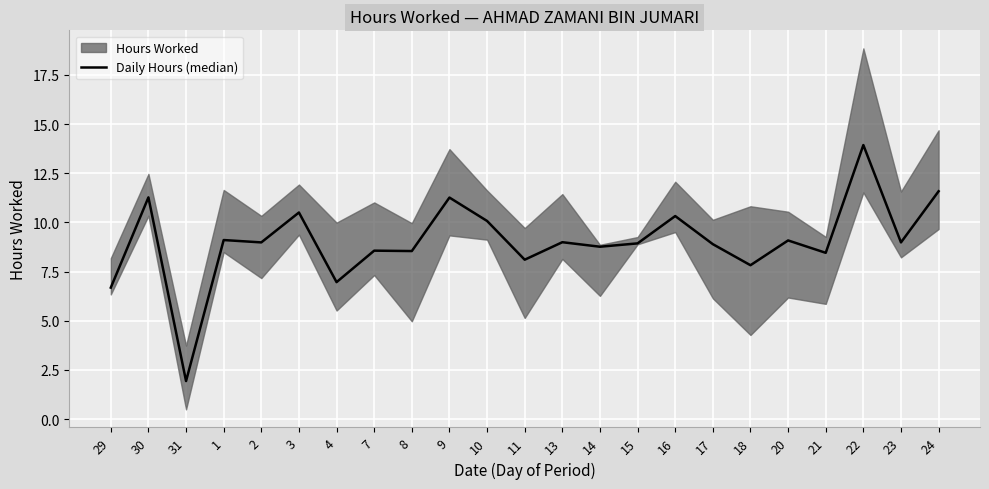

List the labels in order of value, smallest first.

31, 29, 4, 18, 11, 21, 8, 7, 14, 17, 15, 2, 23, 13, 20, 1, 10, 16, 3, 9, 30, 24, 22